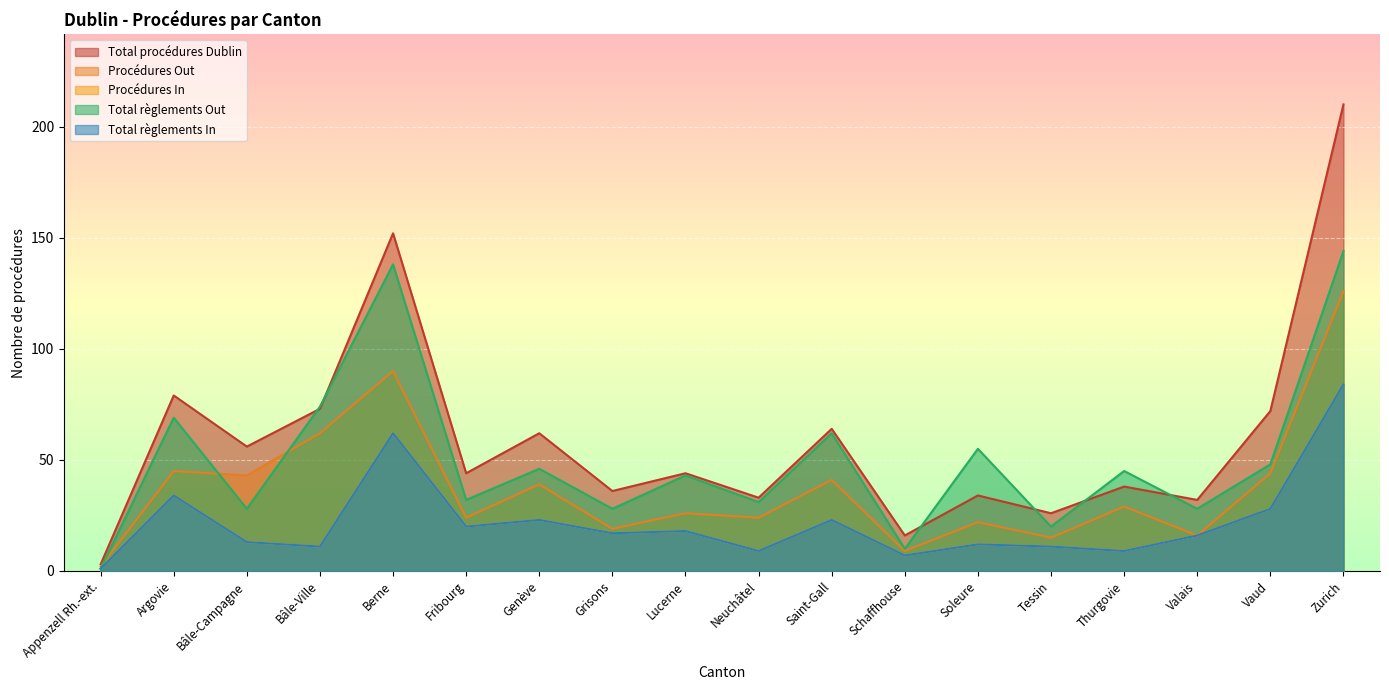

At which category is the sum across all series the highest?

Zurich